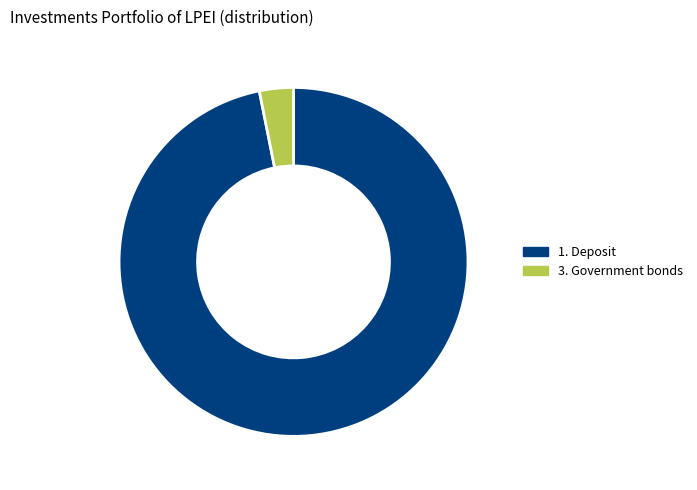

Is the sum of 1. Deposit and 3. Government bonds greater than half?

Yes